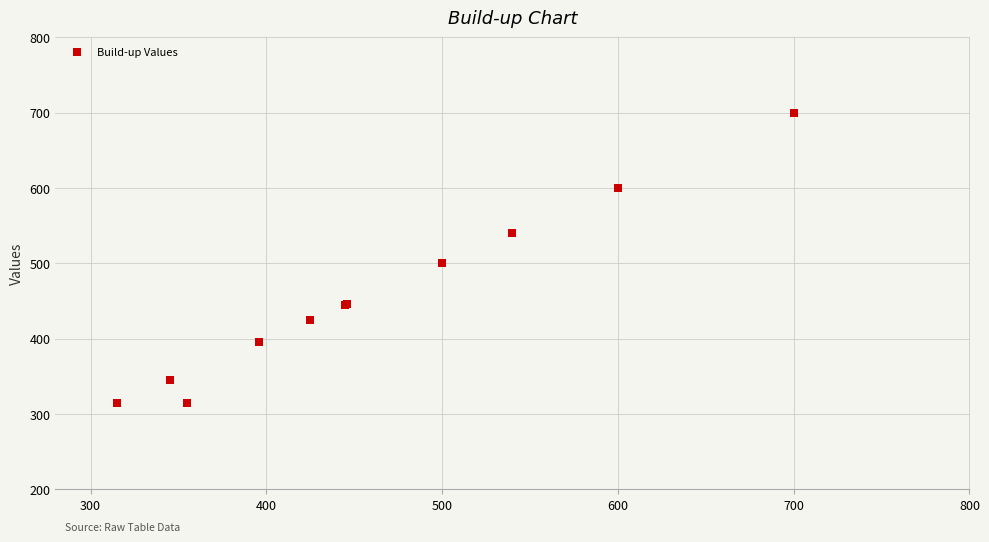

What Y value in the scatter plot is closest to 507?

500